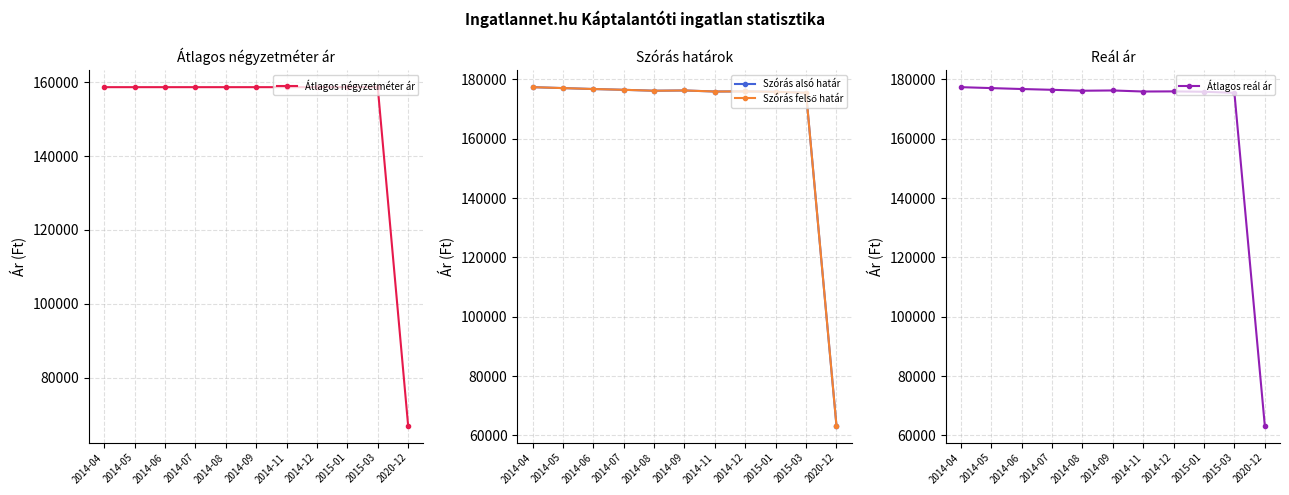

At how many categories does at least one series exceed 152814?

10